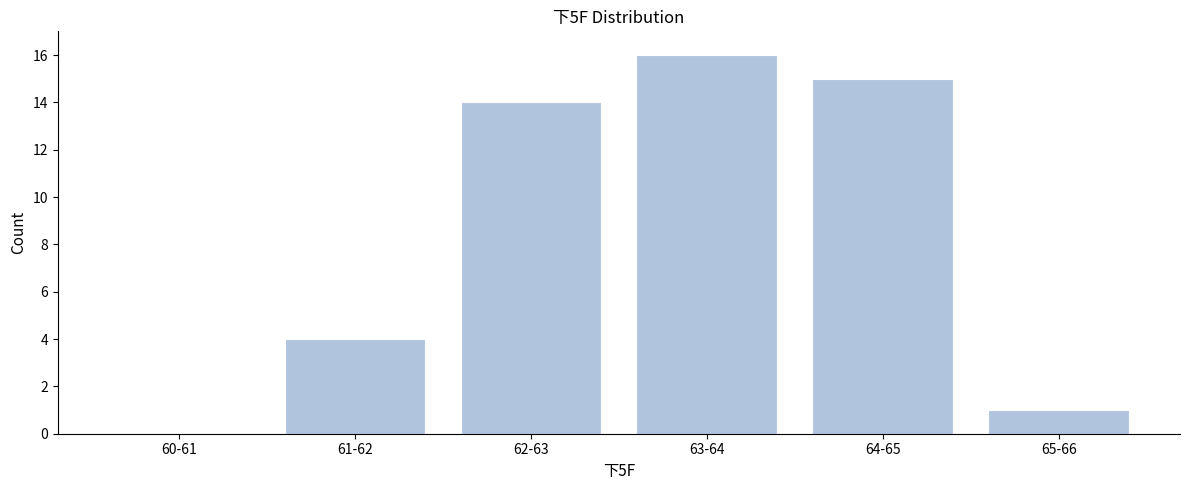

Reading left to right, what are all the values shown in this chart?

60-61=0	61-62=4	62-63=14	63-64=16	64-65=15	65-66=1